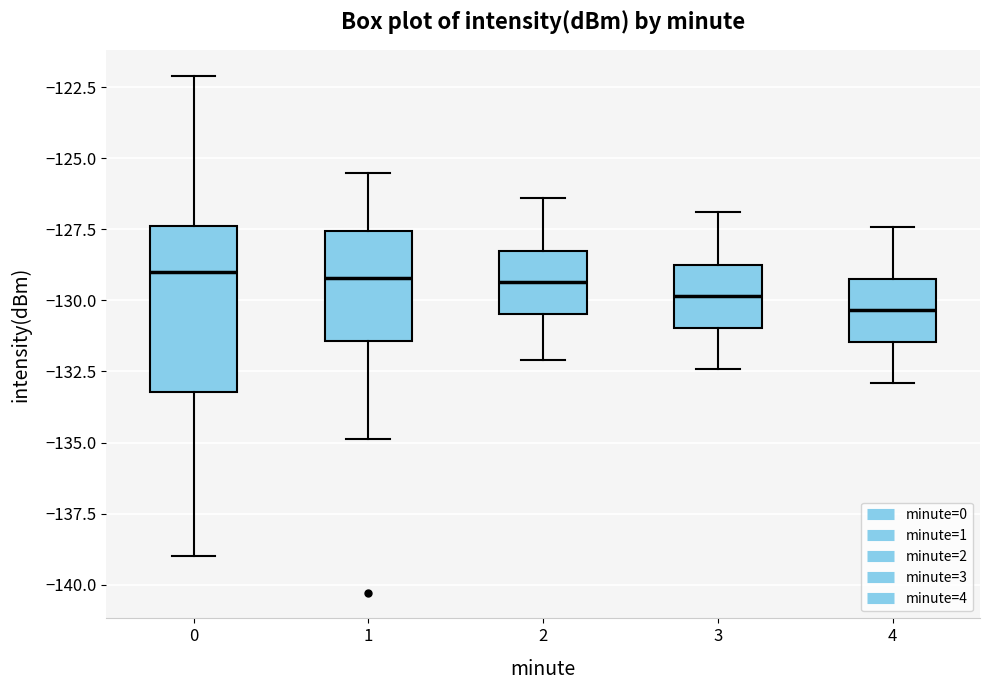

Which box is the tallest, from its lower edge to its upper edge?

0